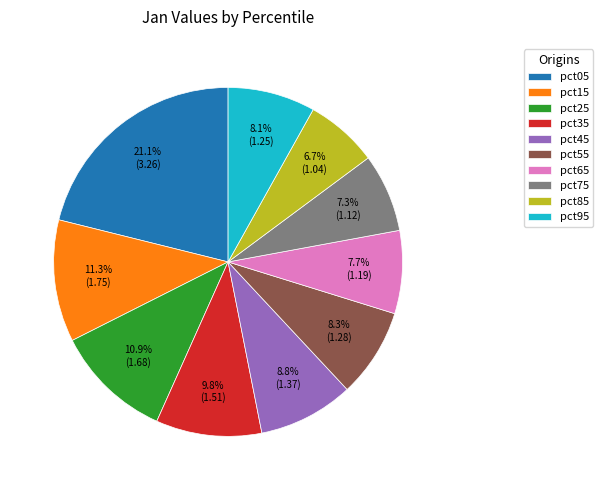

Count the number of slices in the pie.

10